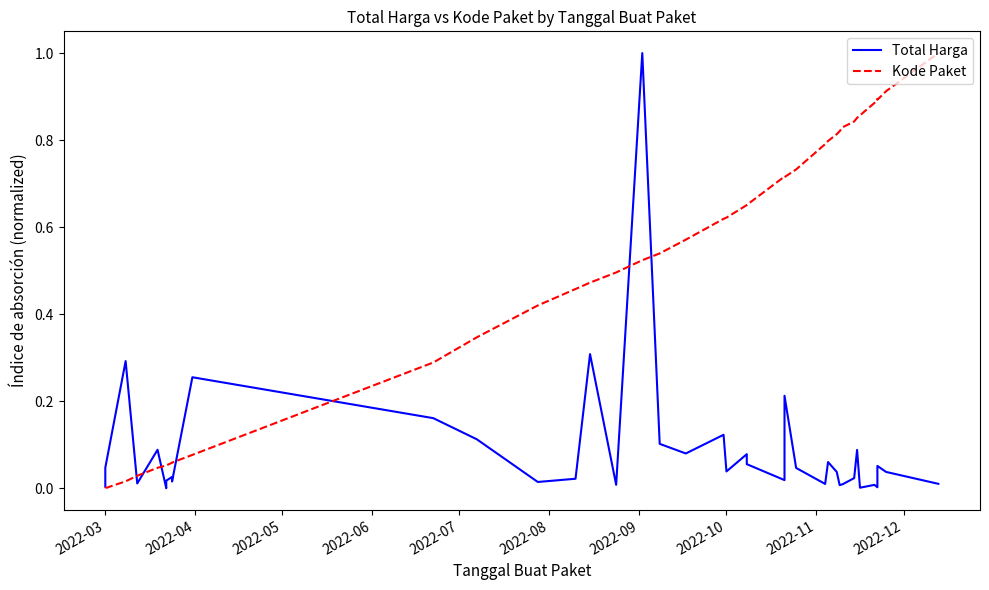

Which series has the largest total across all categories?

Kode Paket